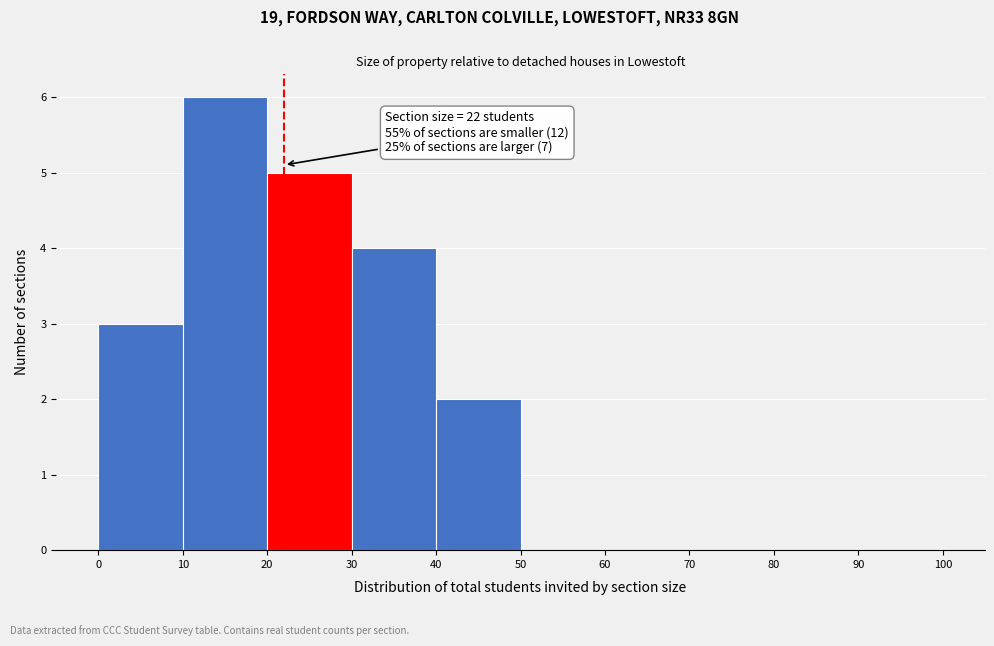

Which range on the x-axis has the tallest bar?

10 to 20